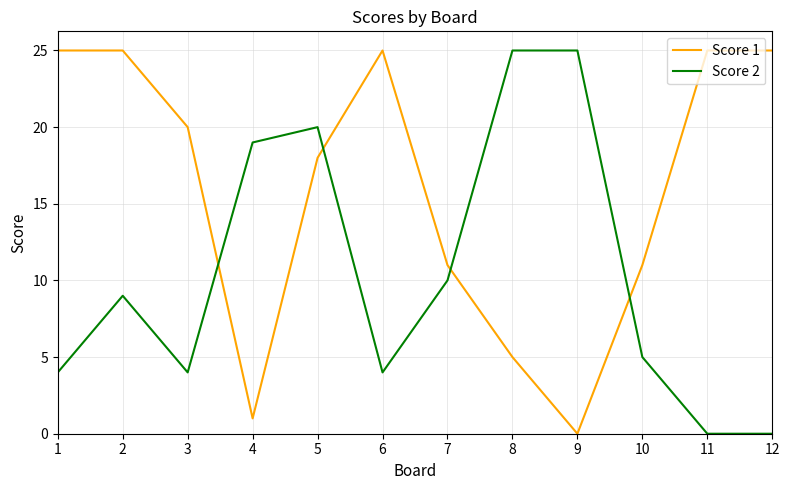

Reading right to left, transcribe all the data shown in this chart.

Score 1: 12=25	11=25	10=11	9=0	8=5	7=11	6=25	5=18	4=1	3=20	2=25	1=25
Score 2: 12=0	11=0	10=5	9=25	8=25	7=10	6=4	5=20	4=19	3=4	2=9	1=4